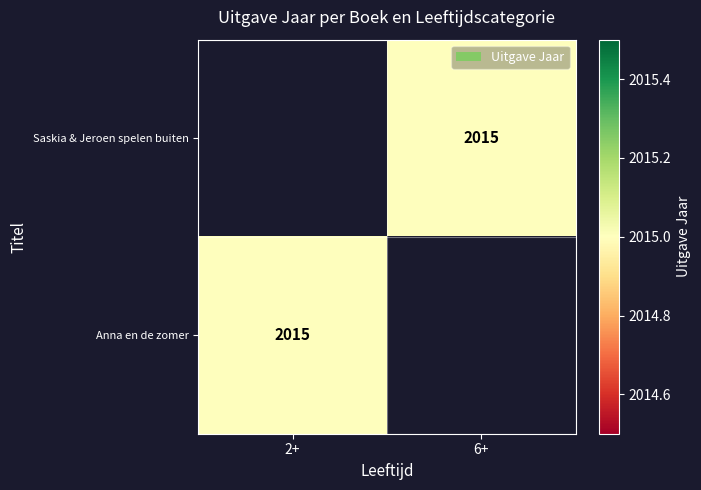

Read the Anna en de zomer value at 2+.

2015.0